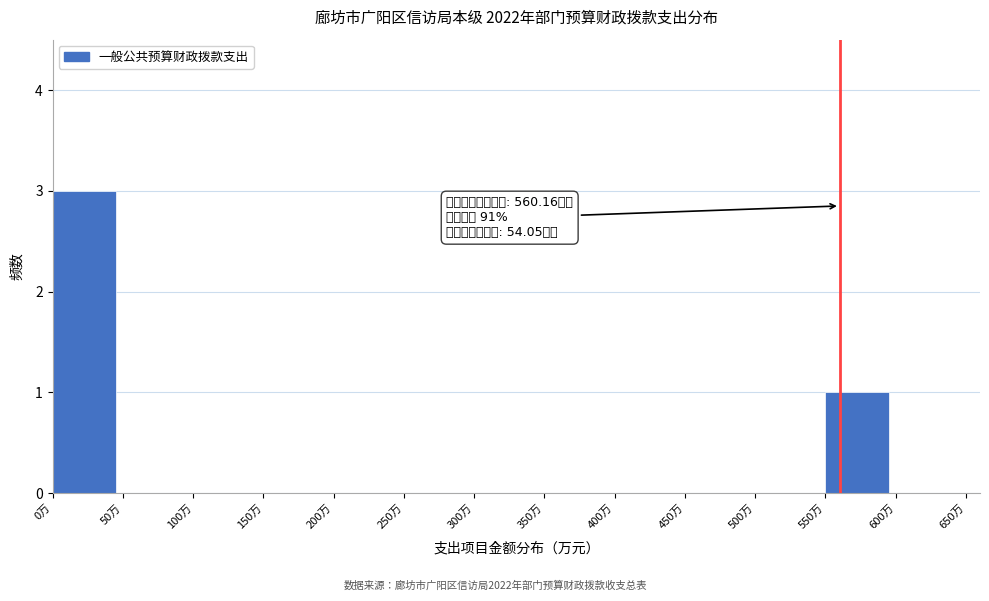

Over which range of the x-axis is the bar tallest?

0 to 50